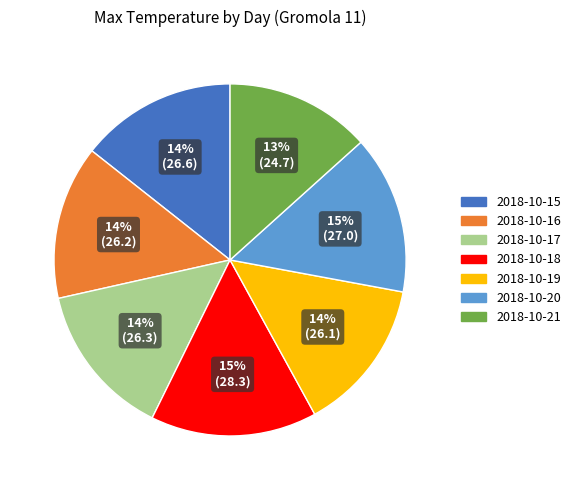

Which slice is the smallest?

2018-10-21